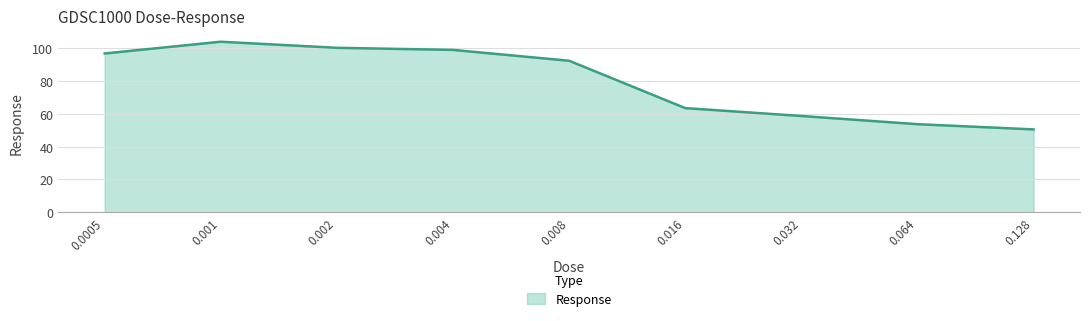

What is the maximum value shown in the chart?

103.8